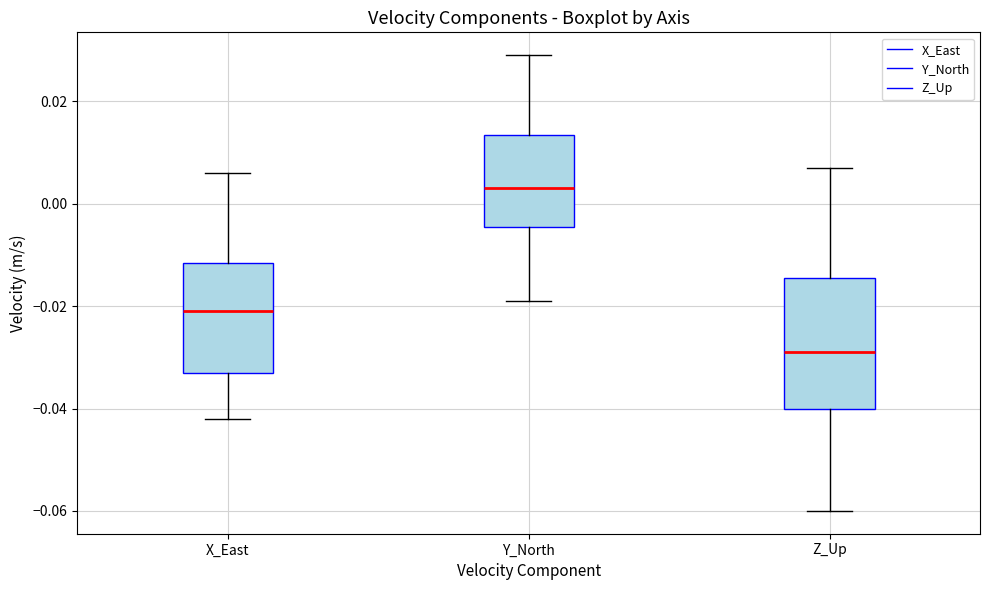

Where does the median line of the box for X_East sit on the y-axis? The values are not printed on the chart, so give them approximately, as read against the axis.

-0.020